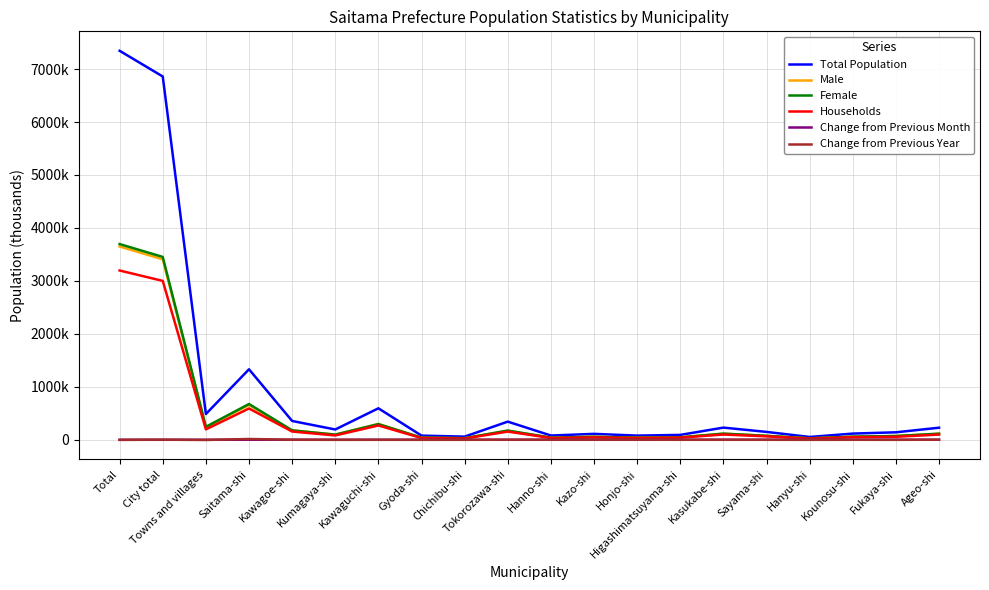

What is the minimum value shown in the chart?

-3752